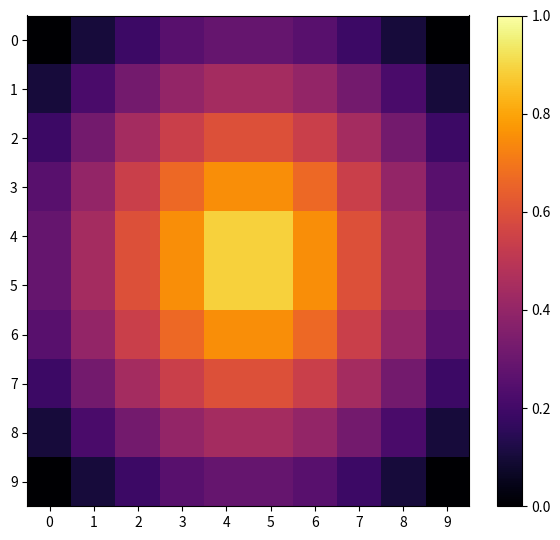

What is the difference between the highest and lowest values at 8?

0.3